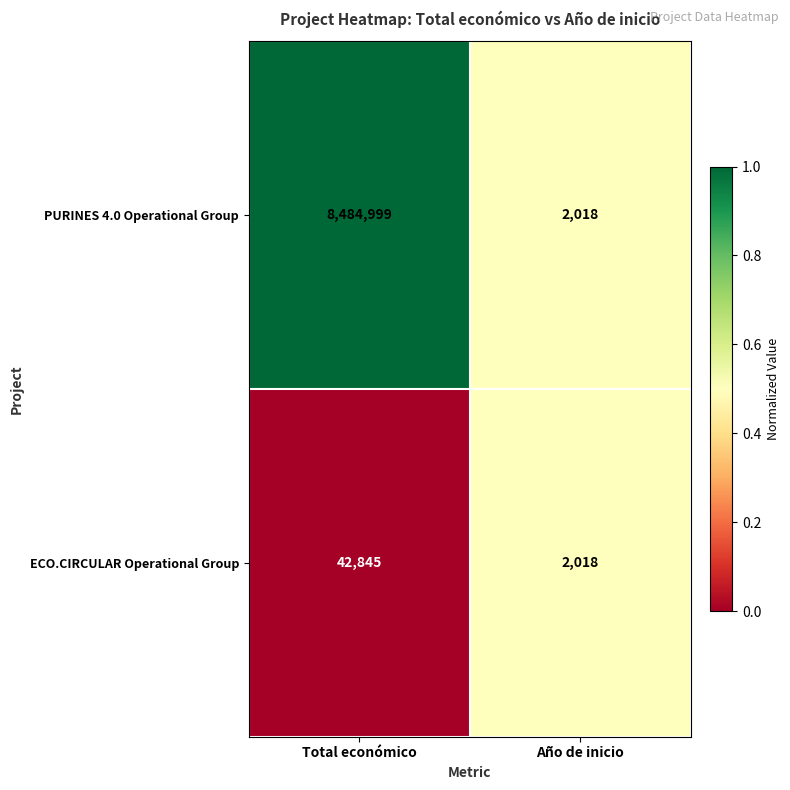

Is it true that ECO.CIRCULAR Operational Group equals 3489 at Año de inicio?

False